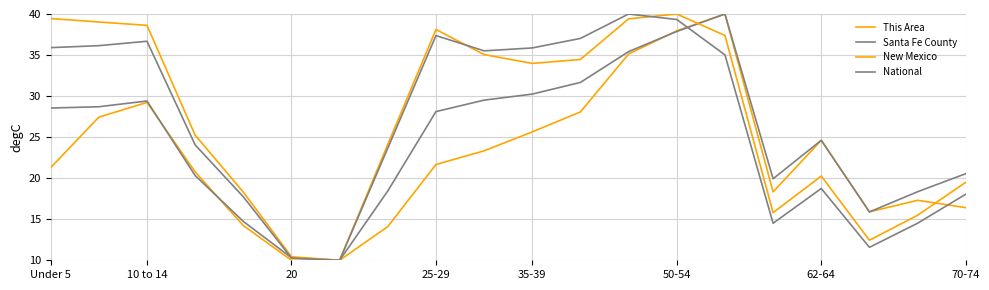

How many lines are shown in the chart?

4